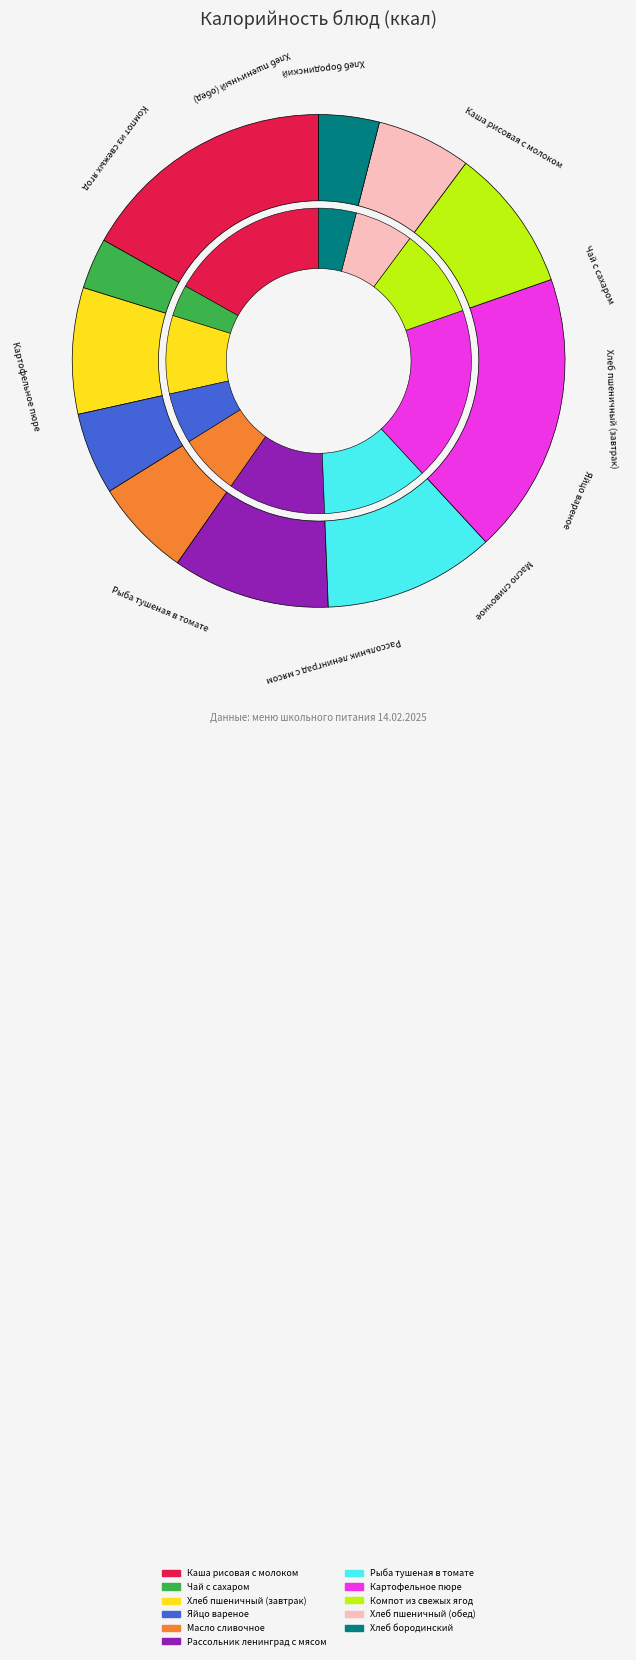

How much of the chart is everything except Картофельное пюре?

81.5%